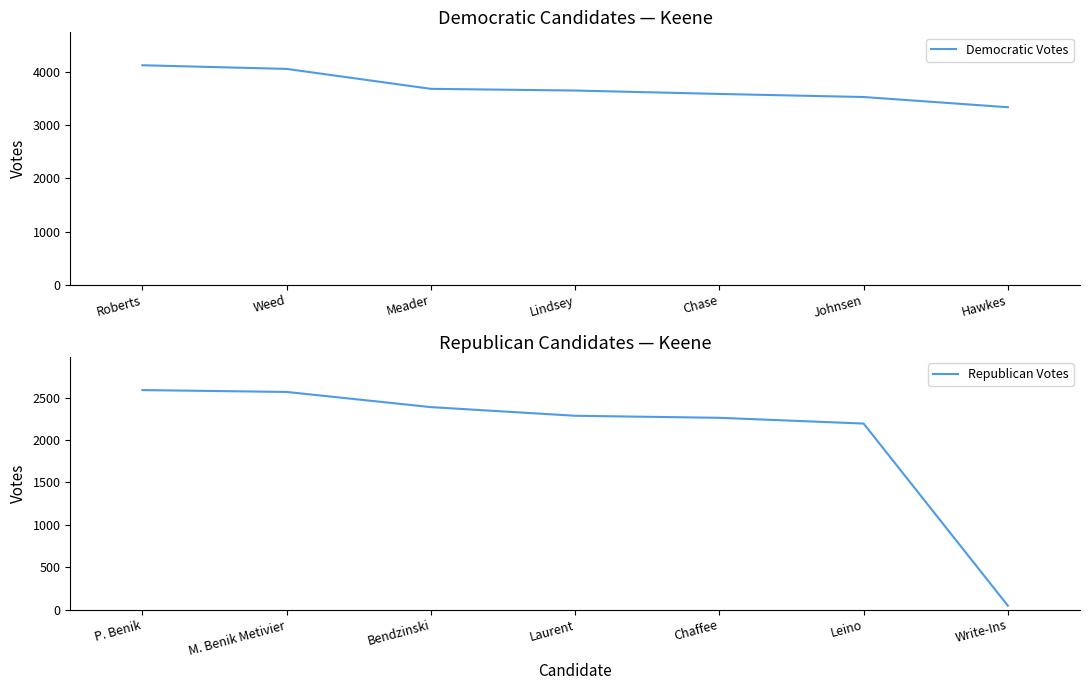

True or false: Republican Votes and Democratic Votes cross at least once.

False